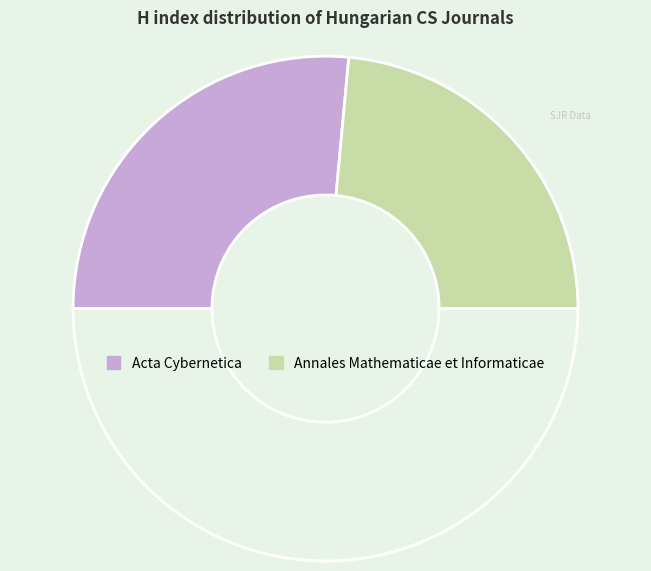

Count the number of slices in the pie.

3